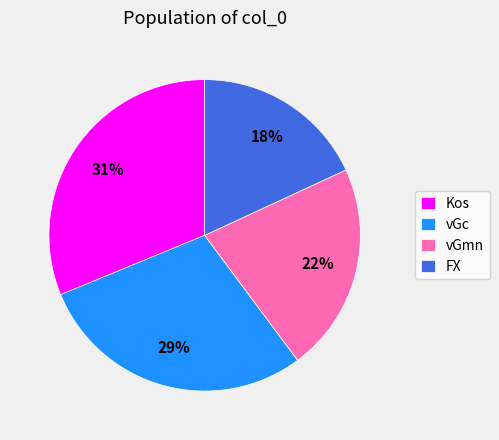

Rank the categories by value from highest to lowest.

Kos, vGc, vGmn, FX